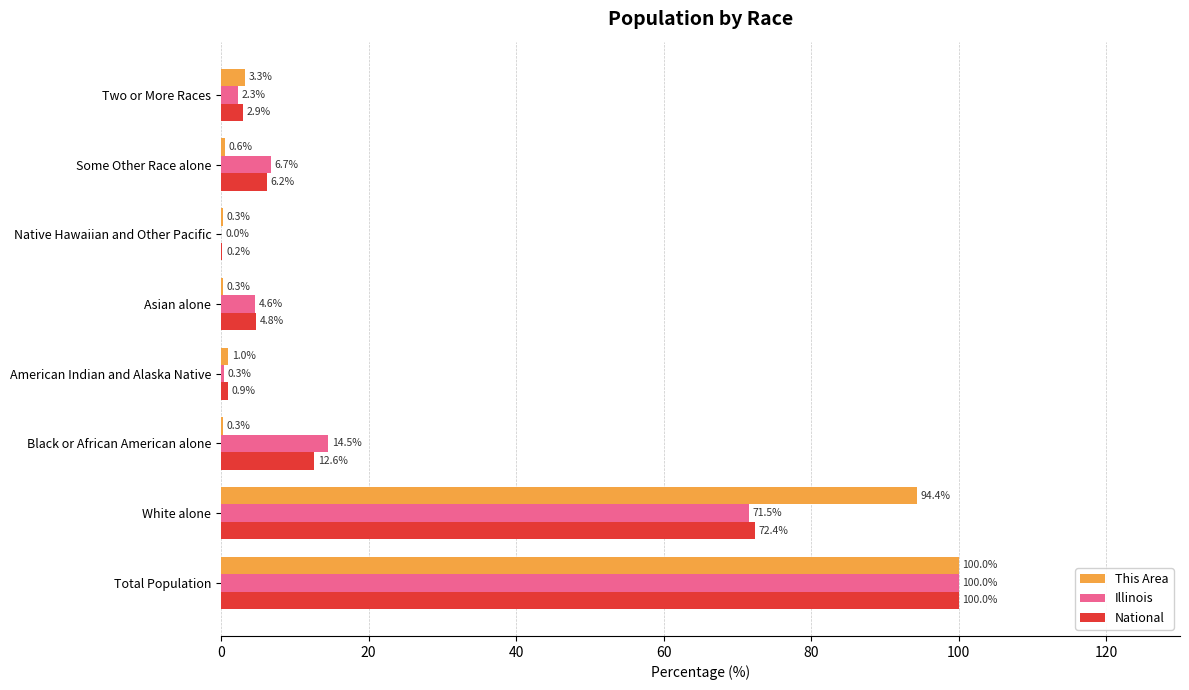

At which label is Illinois closest to 50?

White alone